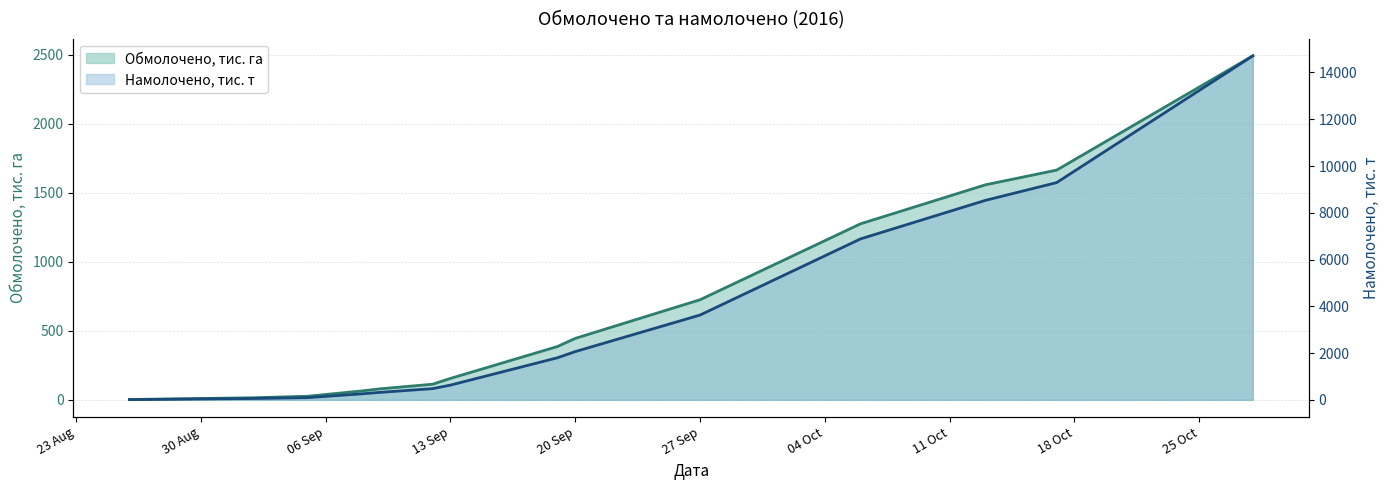

What is the label of the 4th point from the right?

2016-10-06